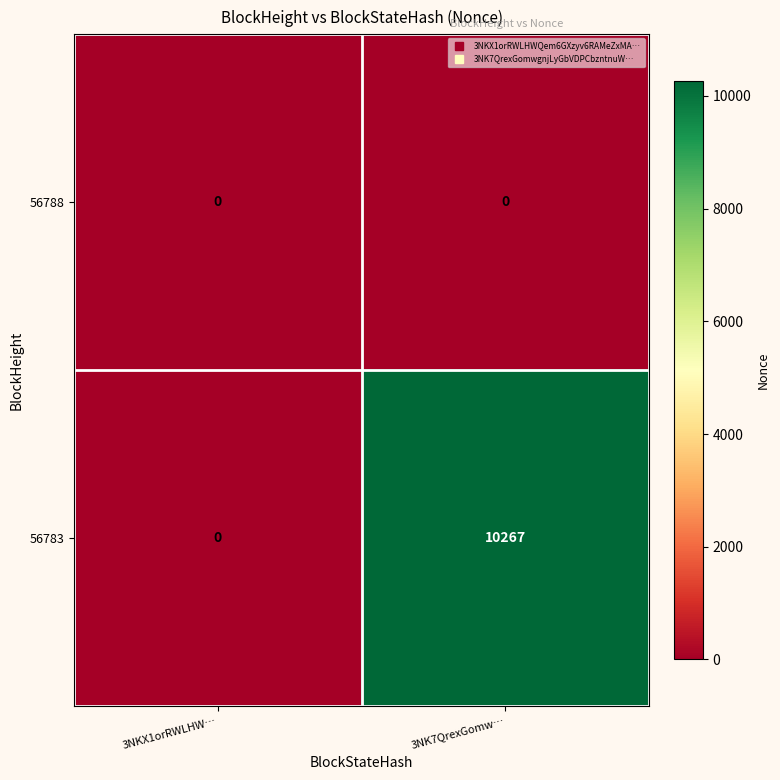

Where is 56783 nearest to the value 5133?

3NKX1orRWLHW…